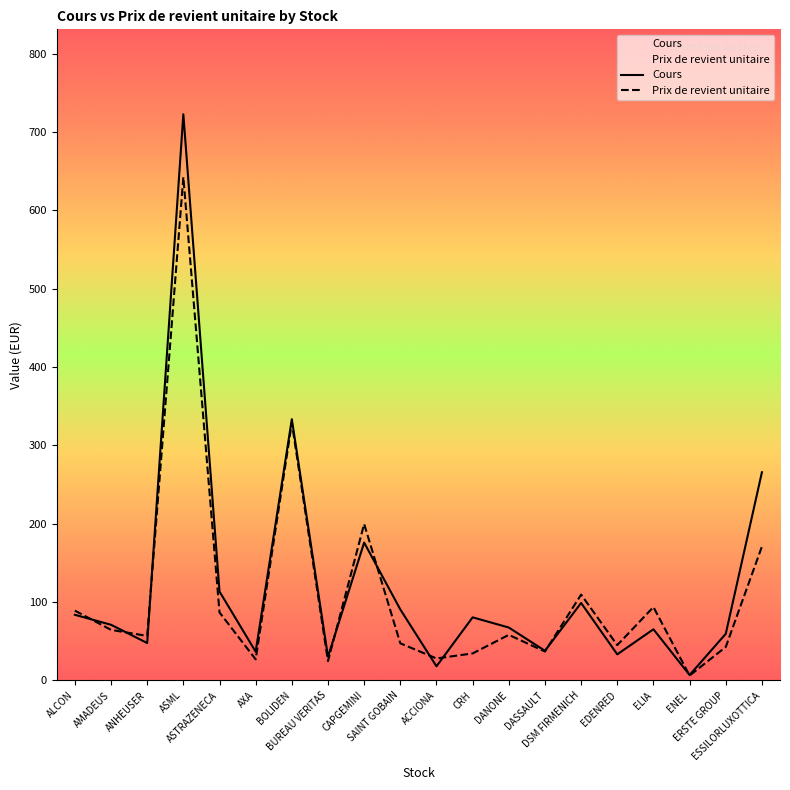

At which category does Cours reach its first local peak?

ASML